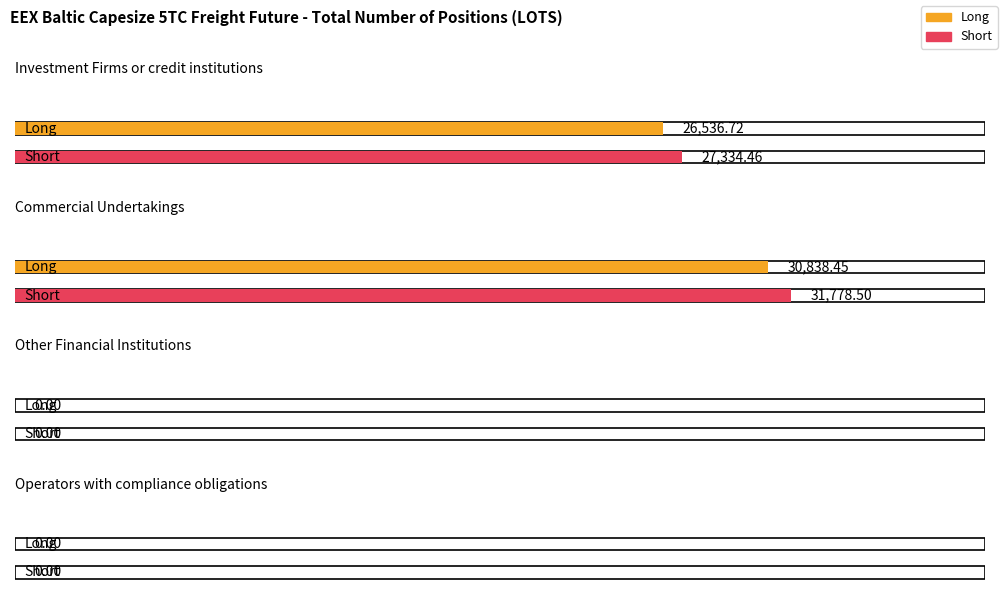

The Long series shows 10396.5 at Investment Firms or credit institutions. True or false?

False